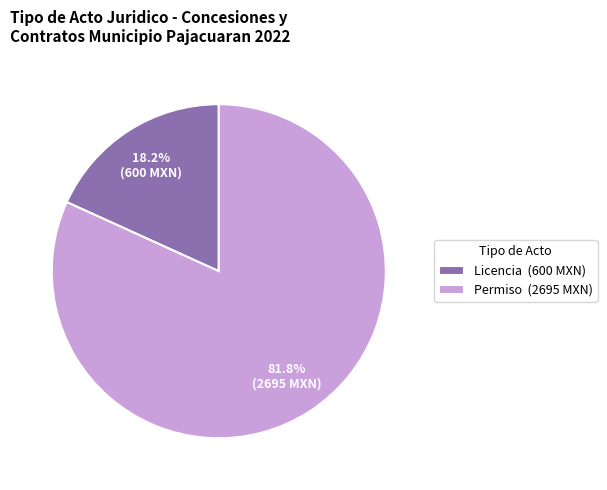

To the nearest percent, what percentage of the pie is Licencia?

18%